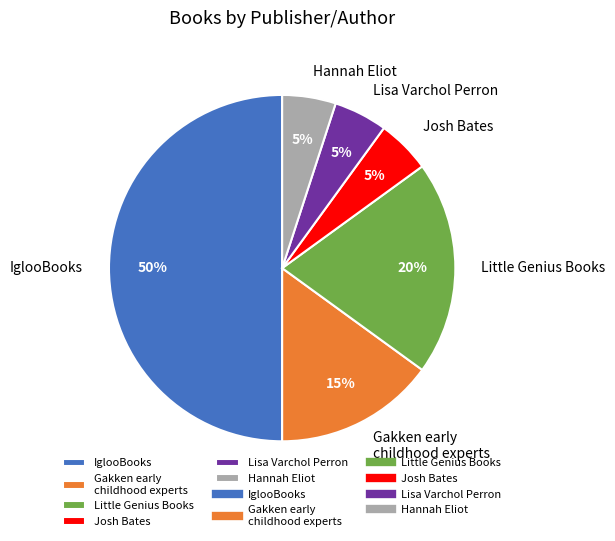

To the nearest percent, what is the difference between the largest and smallest slice percentages?

45%